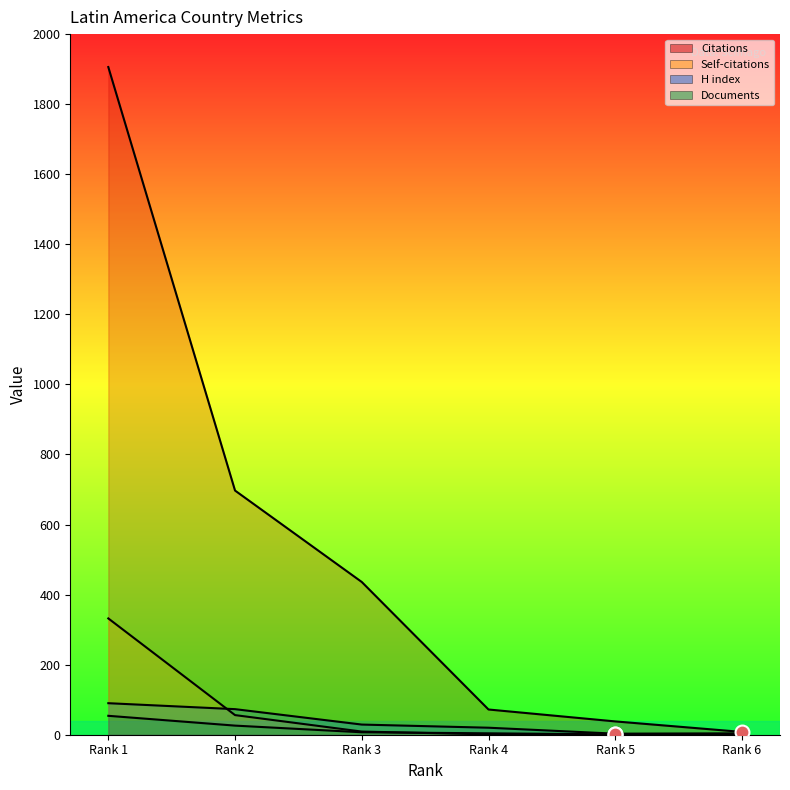

Does the chart display data point markers on the line(s)?

No